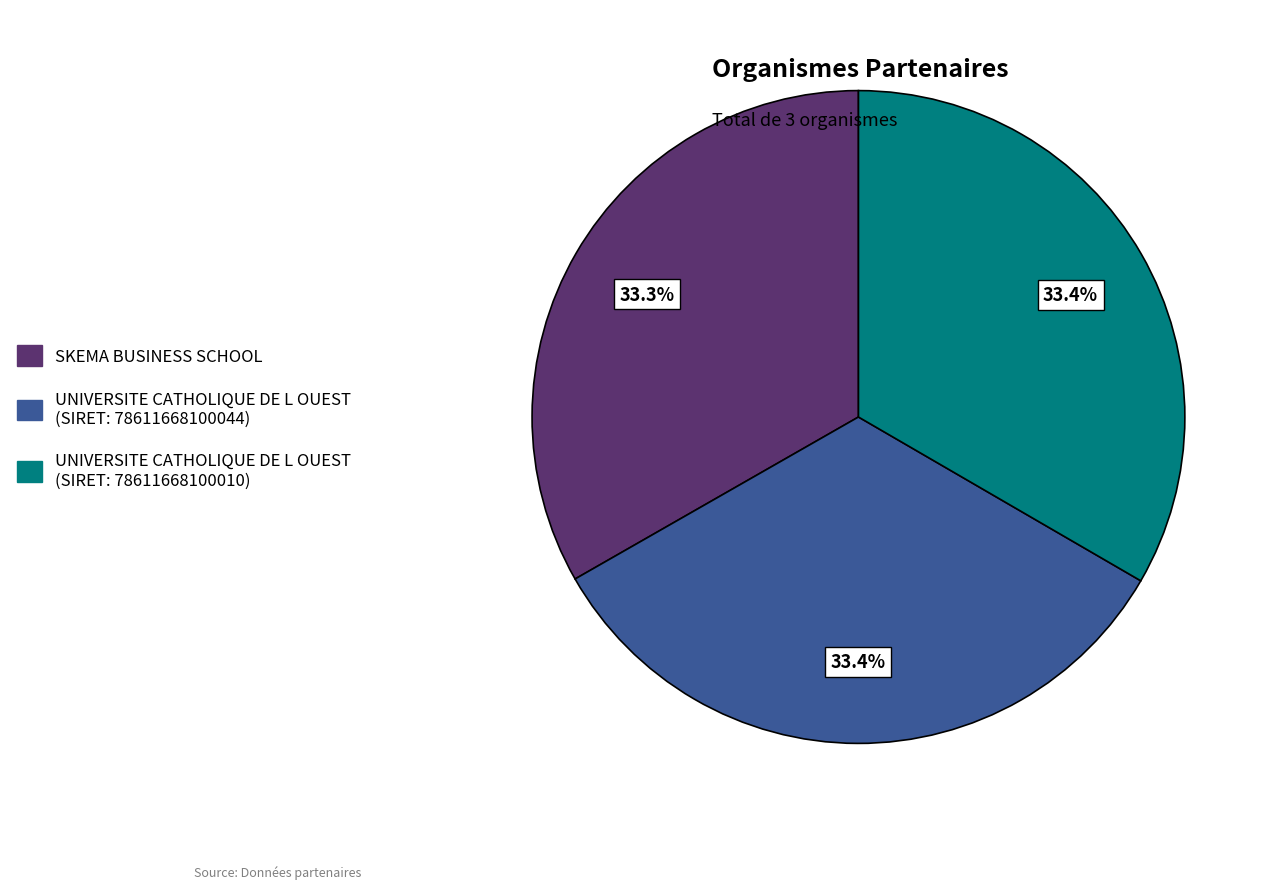

Is there any slice that represents more than half of the pie?

No